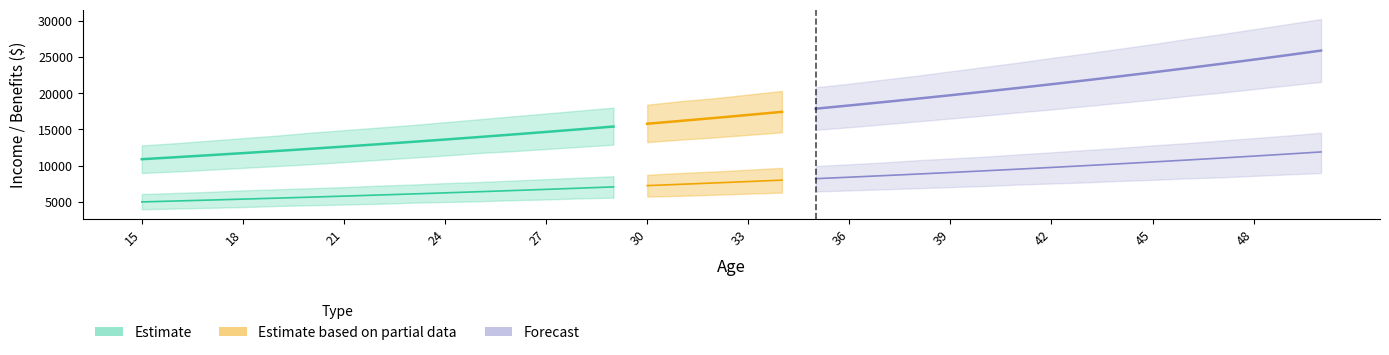

Does the chart display data point markers on the line(s)?

No